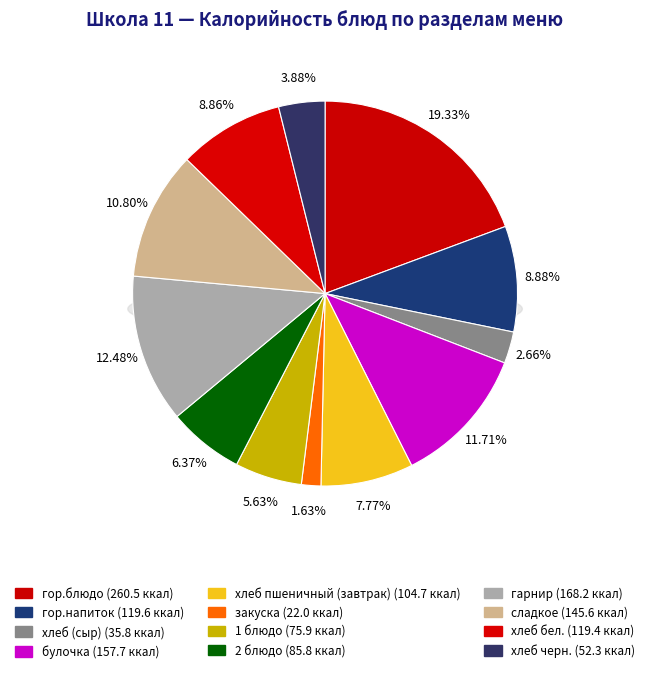

What is the ratio of the value at гор.блюдо to the value at хлеб черн.?

5.0